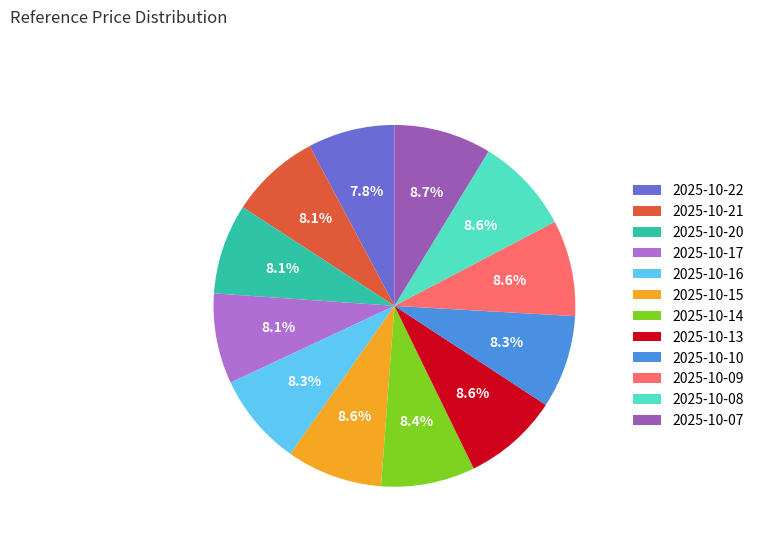

What is the ratio of the value at 2025-10-14 to the value at 2025-10-07?

1.0